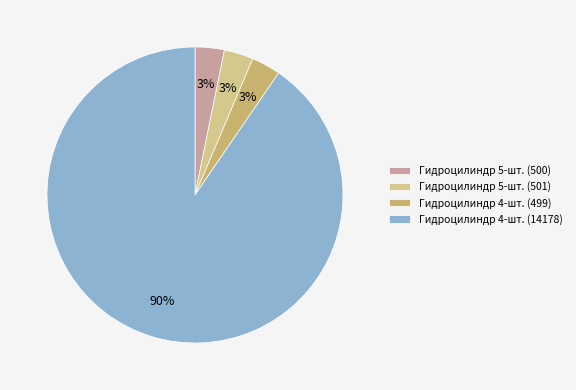

Is the sum of Гидроцилиндр 5-шт. (500) and Гидроцилиндр 5-шт. (501) greater than half?

No